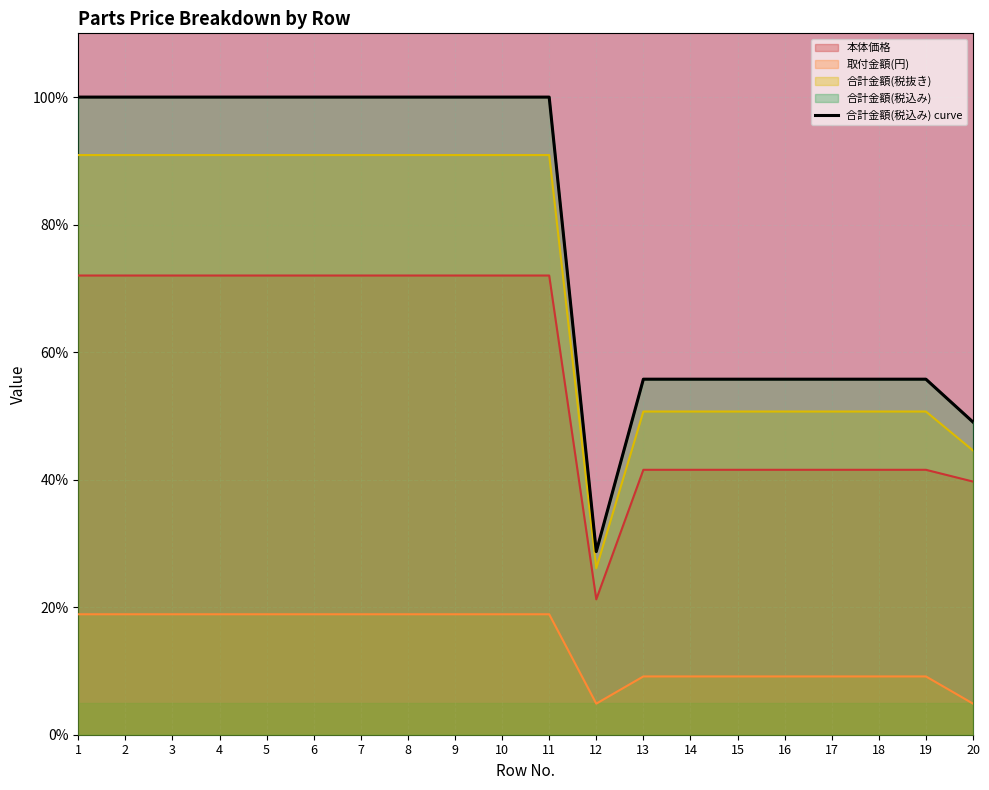

Reading left to right, transcribe all the data shown in this chart.

1=100.0	2=100.0	3=100.0	4=100.0	5=100.0	6=100.0	7=100.0	8=100.0	9=100.0	10=100.0	11=100.0	12=28.7	13=55.8	14=55.8	15=55.8	16=55.8	17=55.8	18=55.8	19=55.8	20=49.0